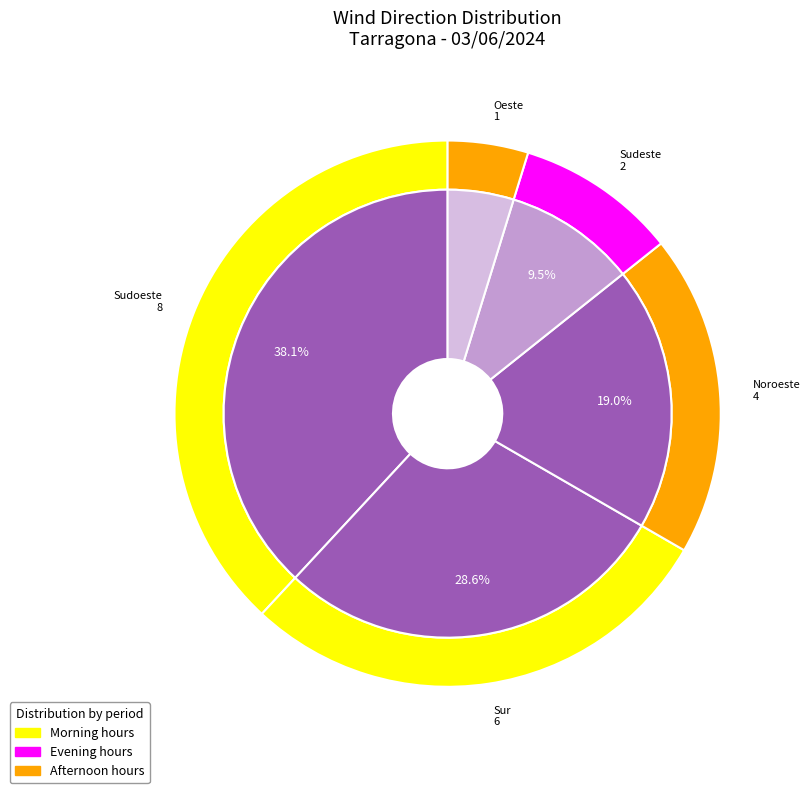

What is the change in value from Sudoeste to Sur?

-2